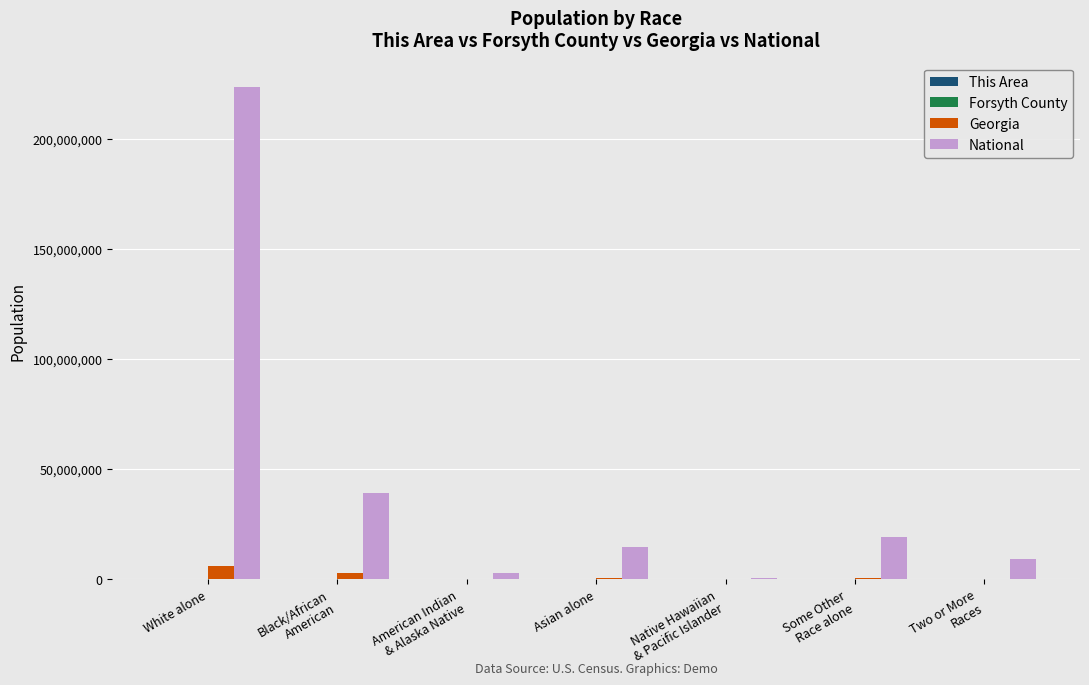

How many groups of bars are there?

7